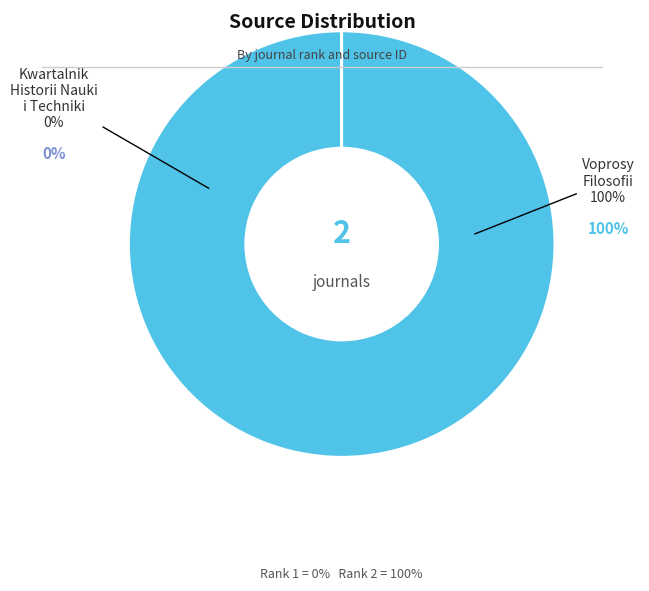

Rank the categories by value from lowest to highest.

Kwartalnik Historii Nauki i Techniki, Voprosy Filosofii